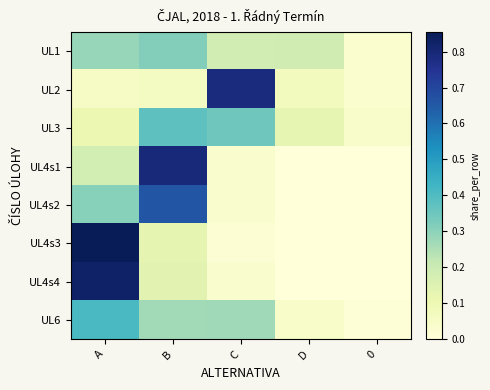

Which series has the largest total across all categories?

UL1